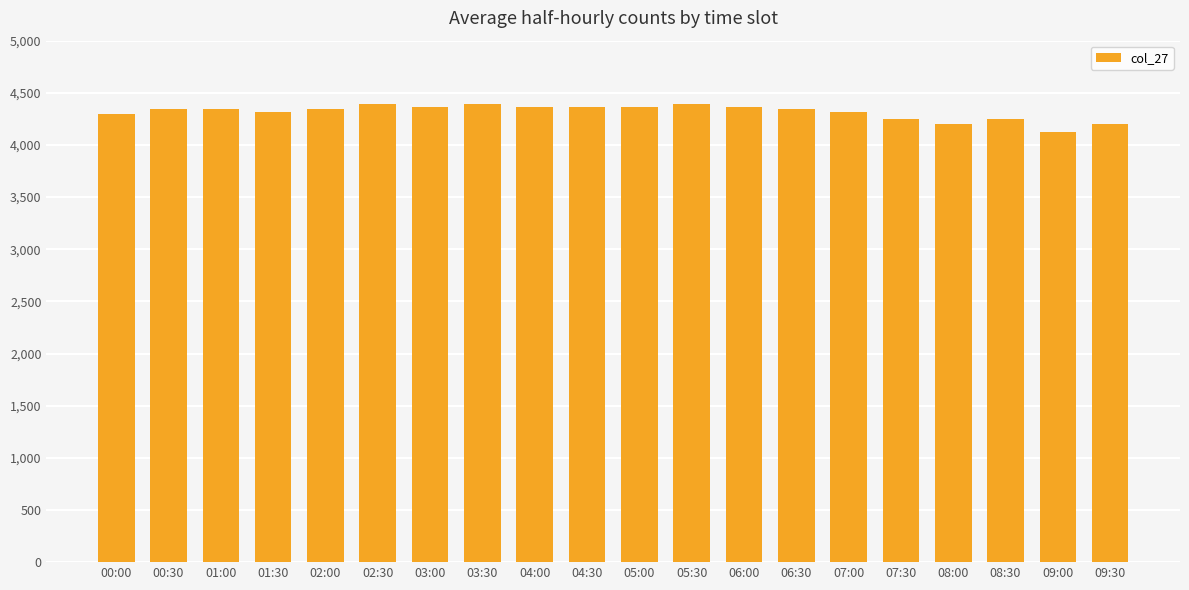

Approximately how many times larger is the value at 06:30 compared to 00:30?

1.0